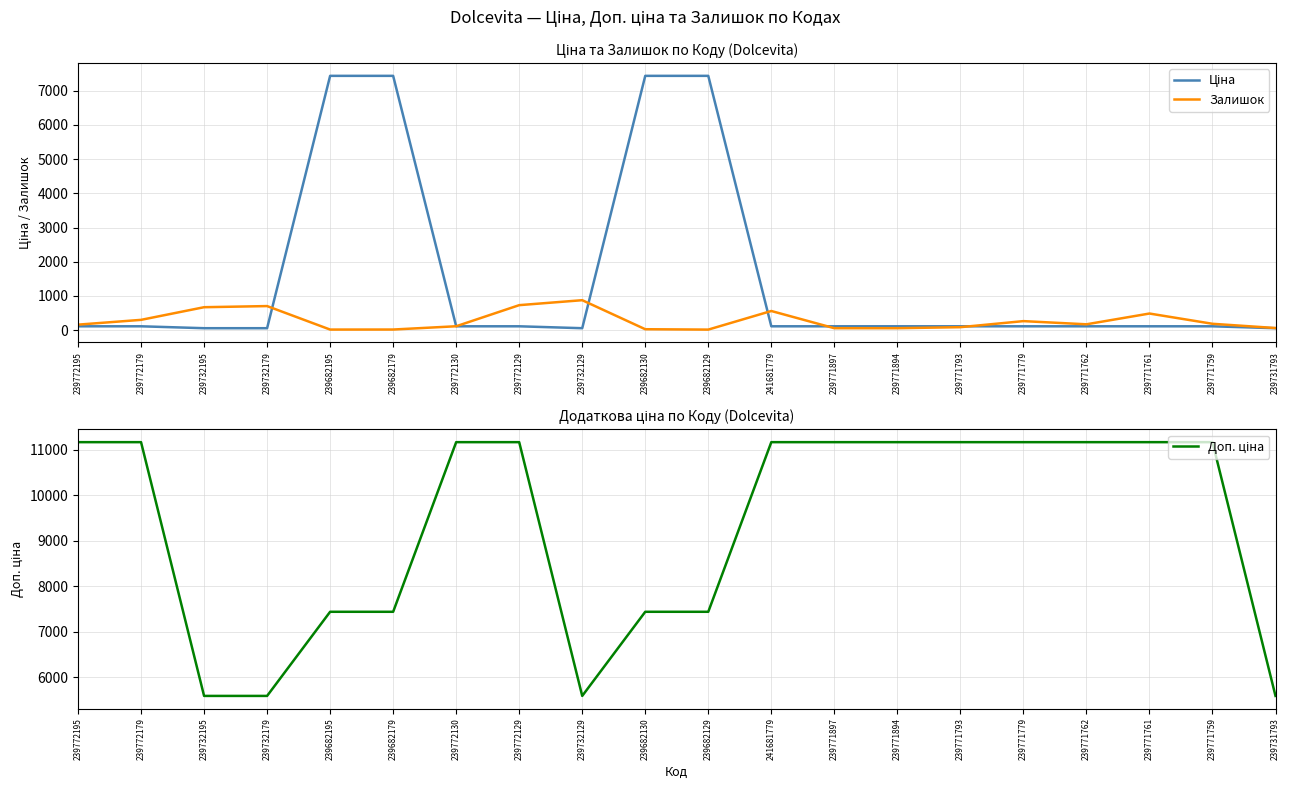

At how many categories does at least one series exceed 7269?

16